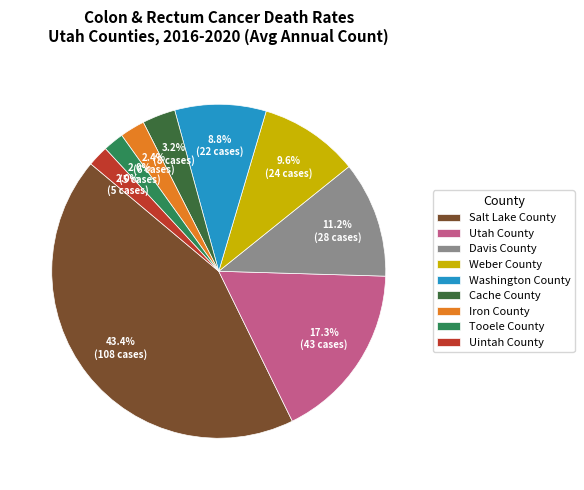

True or false: Utah County accounts for 17% of the total.

True